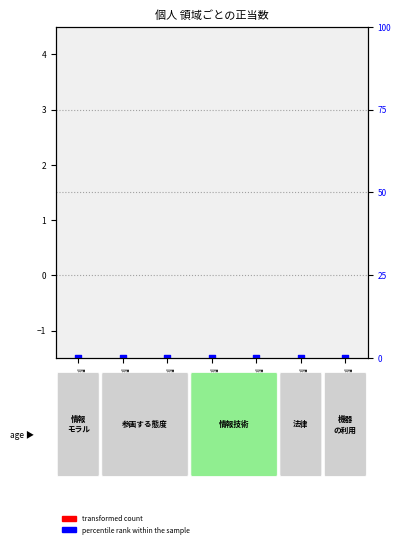

Which series has the largest total across all categories?

transformed count